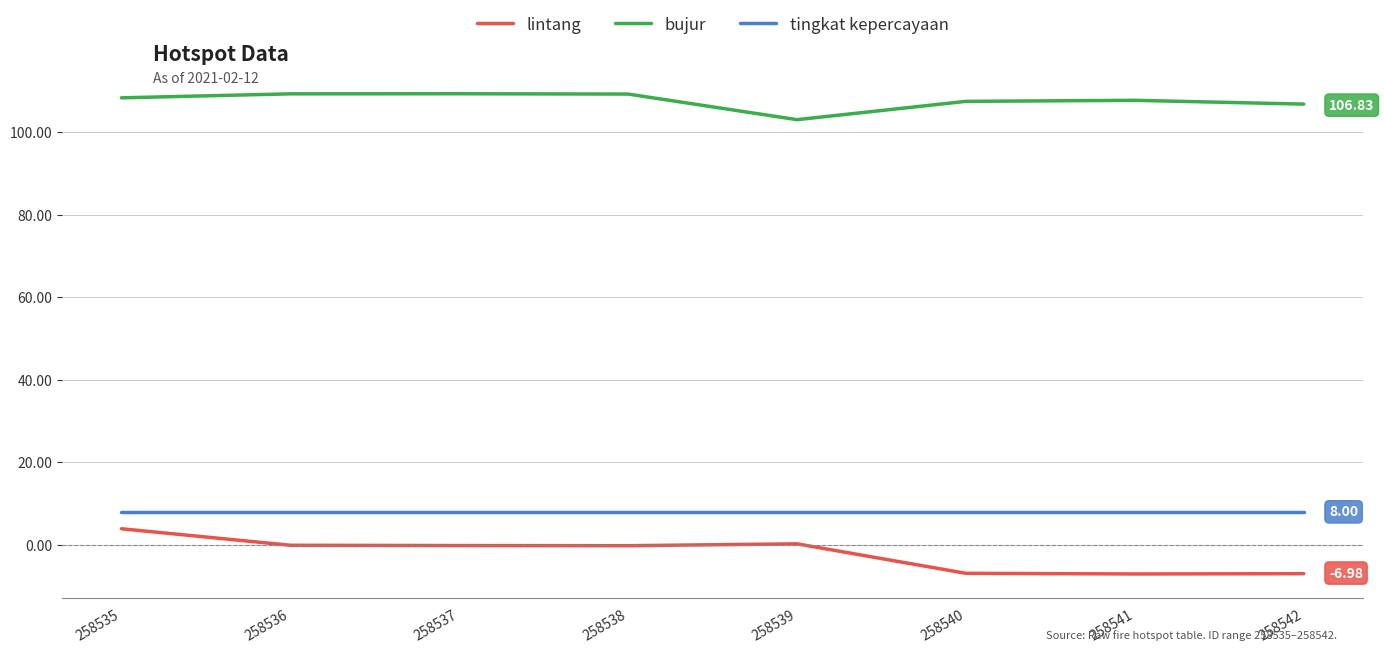

What are all the series names shown in the legend?

lintang, bujur, tingkat kepercayaan